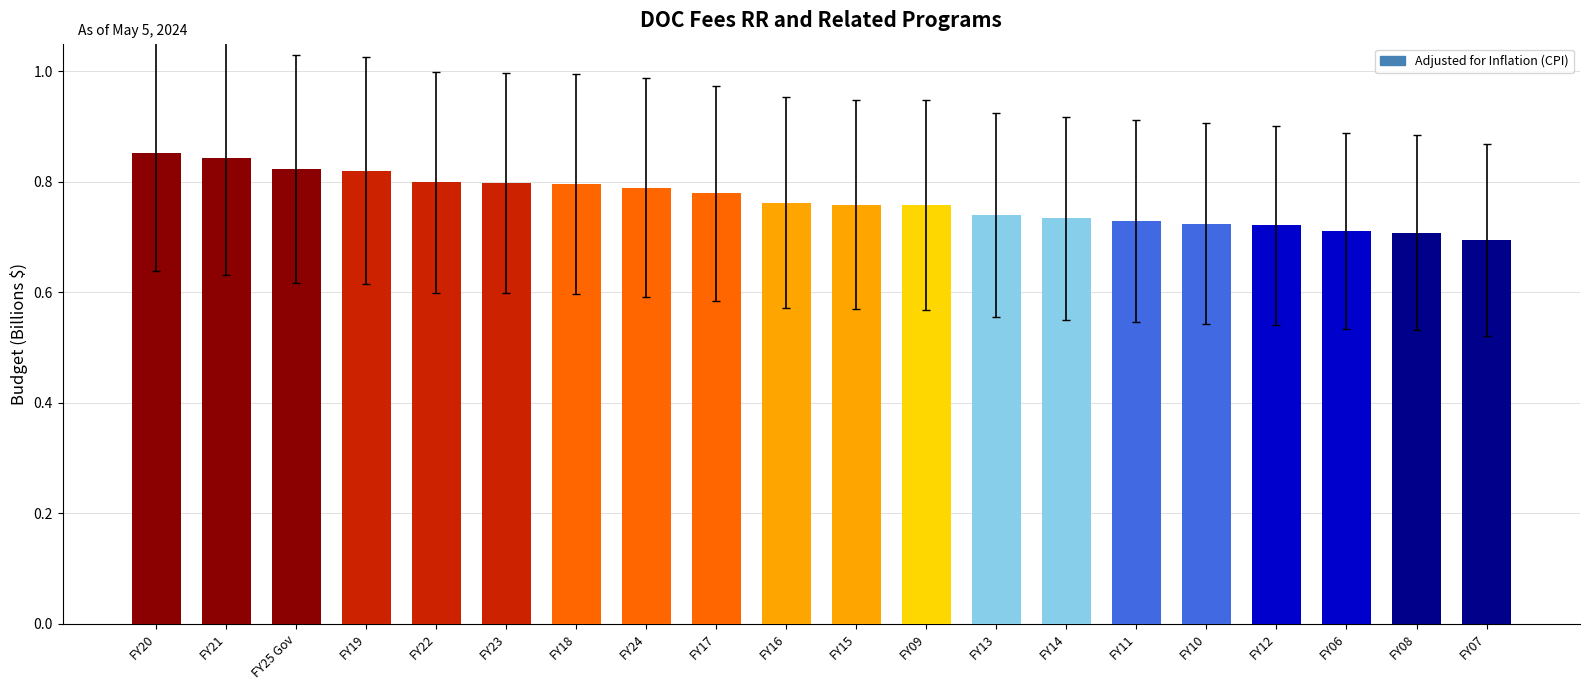

True or false: the data shows 1.3 at FY20.

False